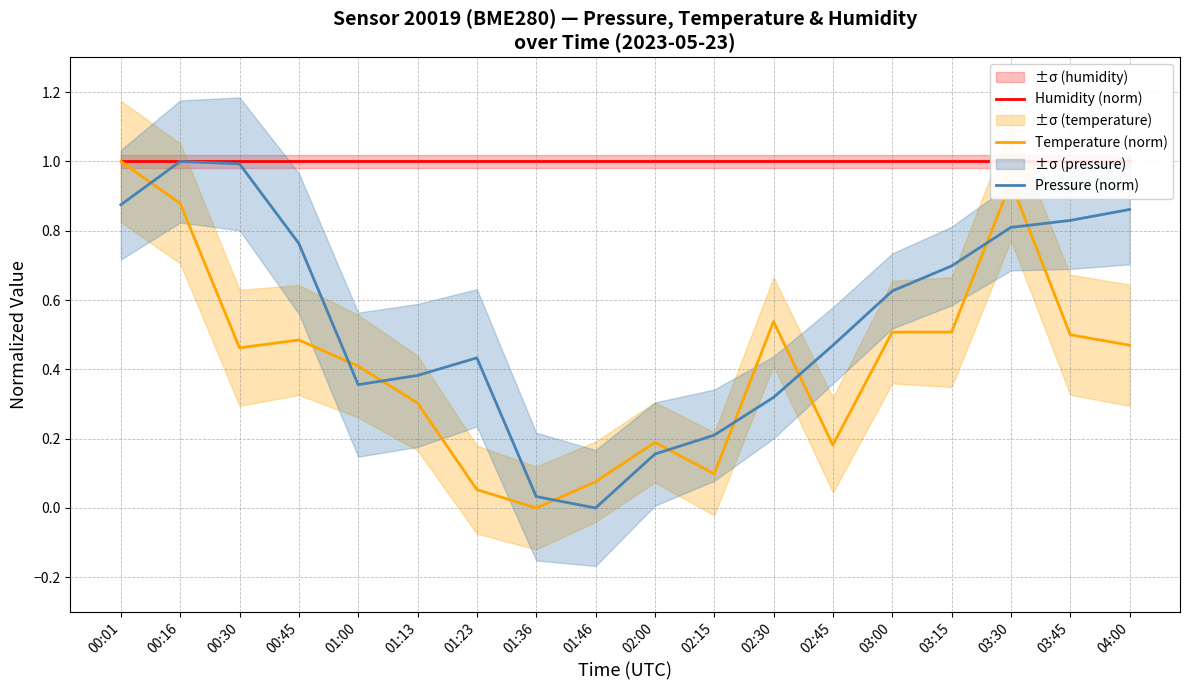

What is the difference between the Pressure (norm) values at 03:00 and 00:45?

0.1